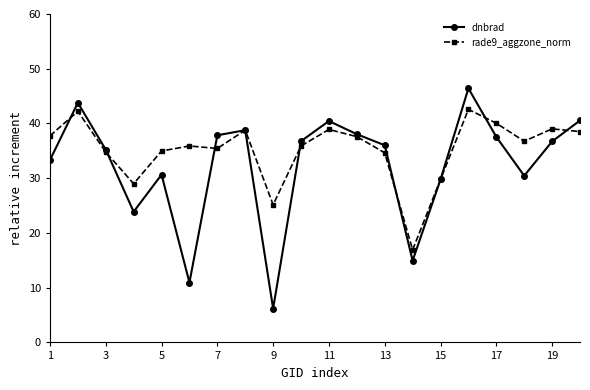

True or false: dnbrad has more than 0 interior local peaks.

True